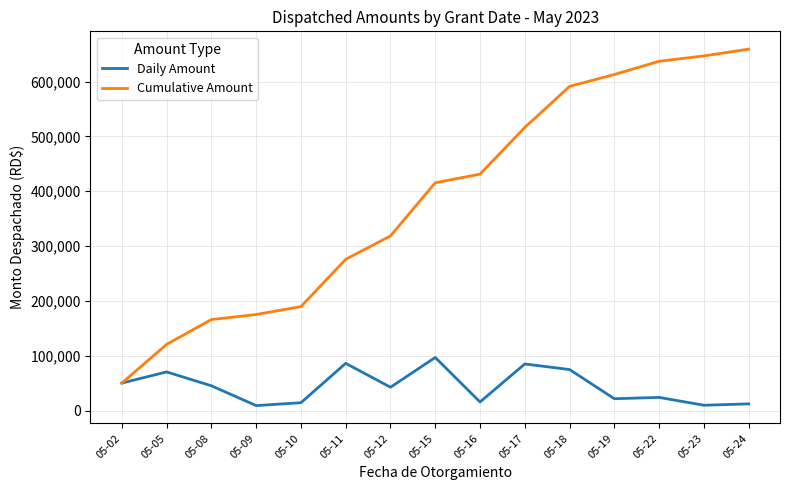

Rank the series by their average value, from highest to lowest.

Cumulative Amount, Daily Amount